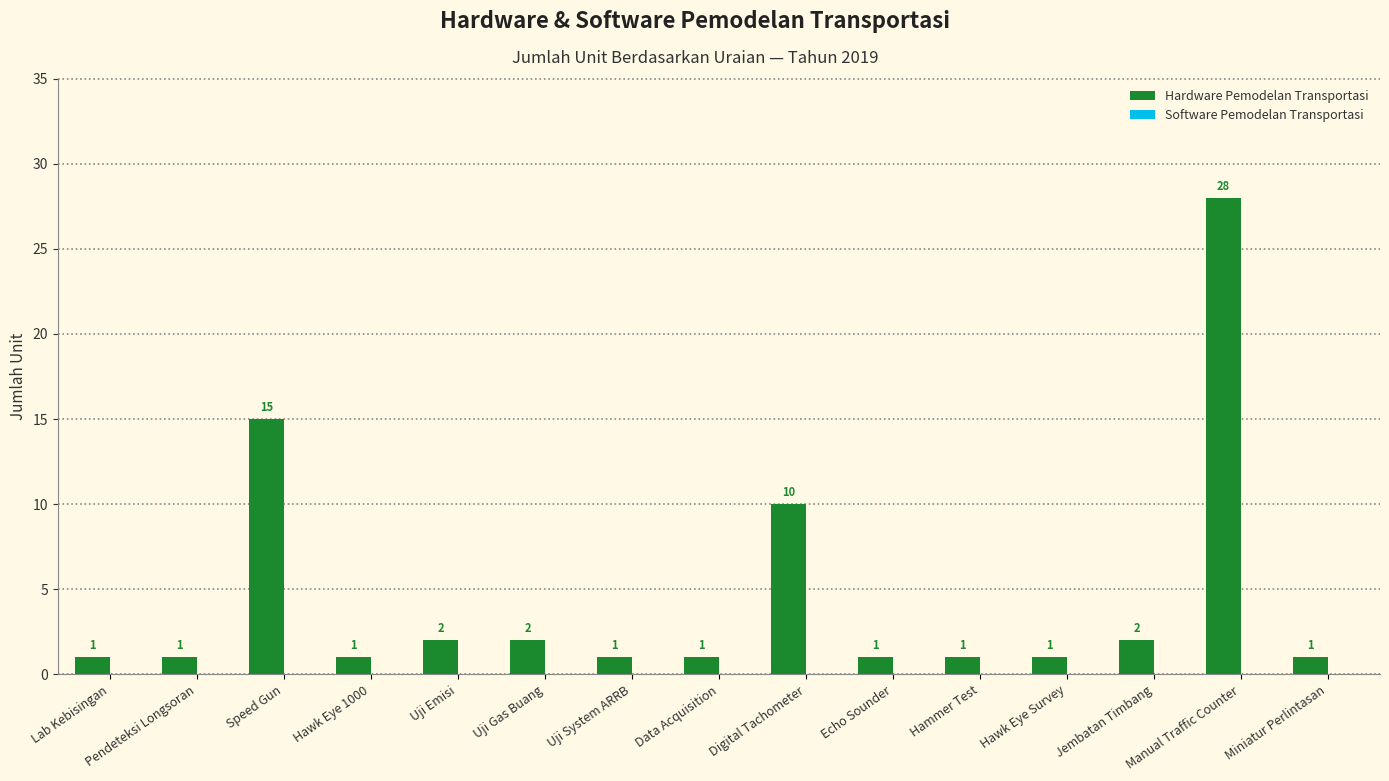

What is the difference between the maximum and minimum values?

27